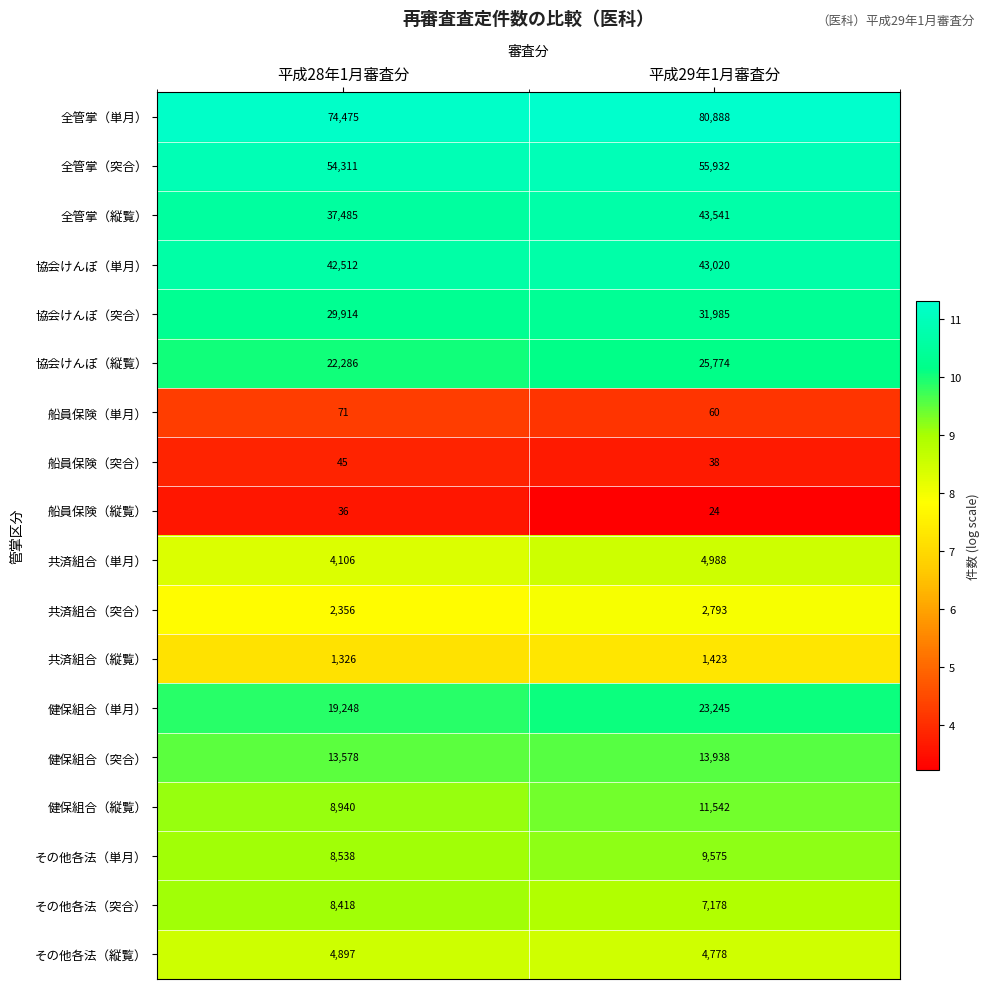

At which label is 健保組合（単月） closest to 21246?

平成28年1月審査分